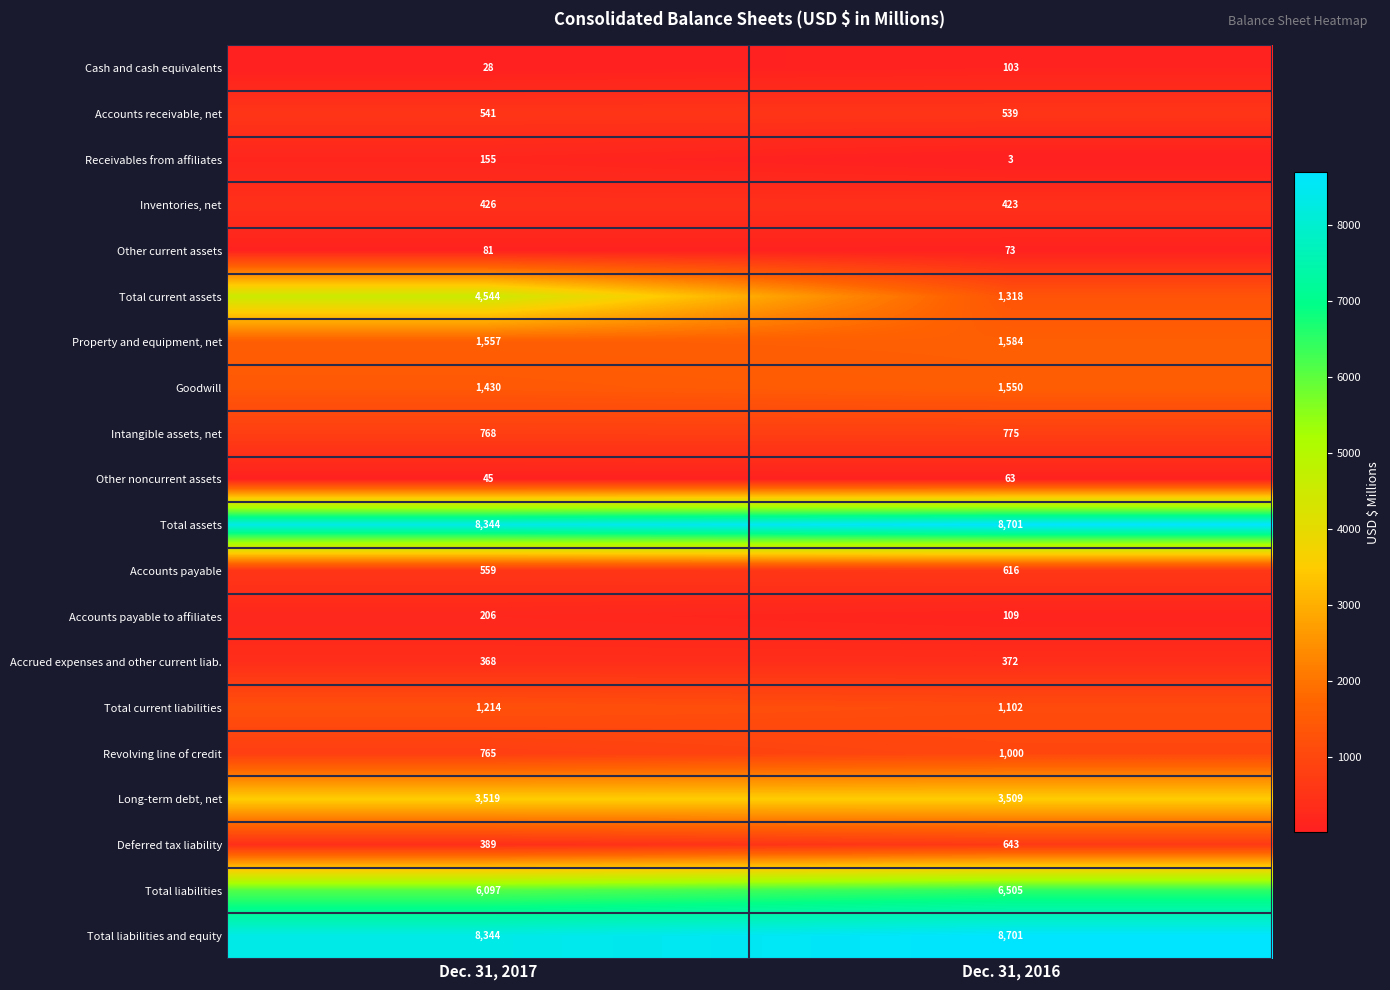

At which label is Total assets closest to 8522?

Dec. 31, 2017